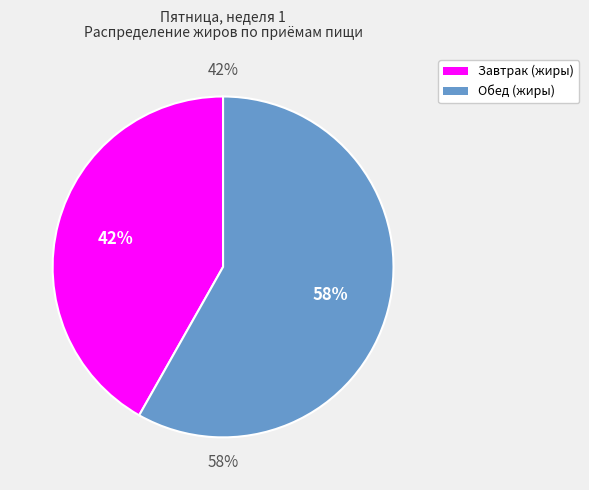

The Завтрак (жиры) slice represents 42% of the pie. True or false?

True